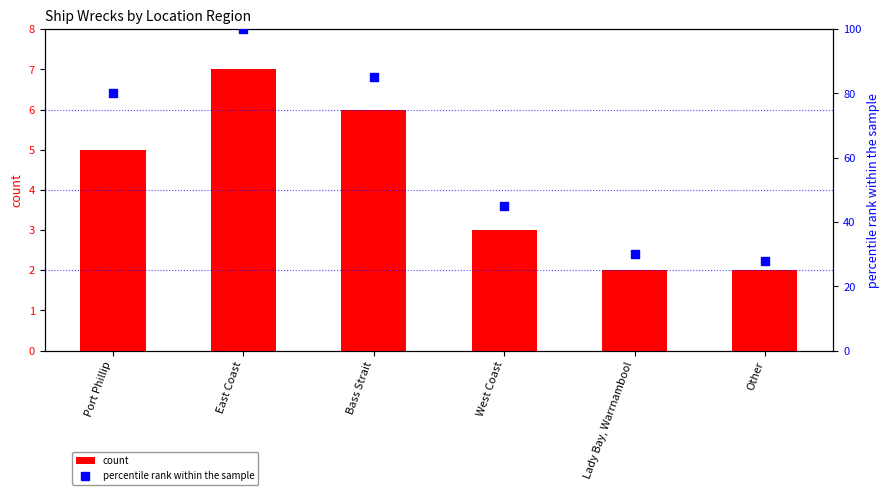

What are all the series names shown in the legend?

count, percentile rank within the sample